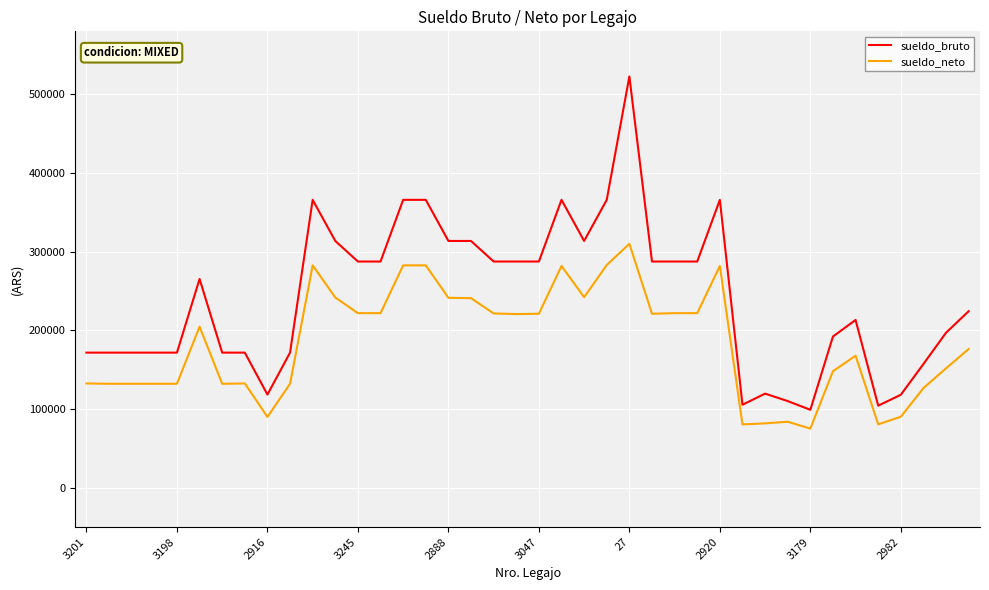

Which series has the largest total across all categories?

sueldo_bruto